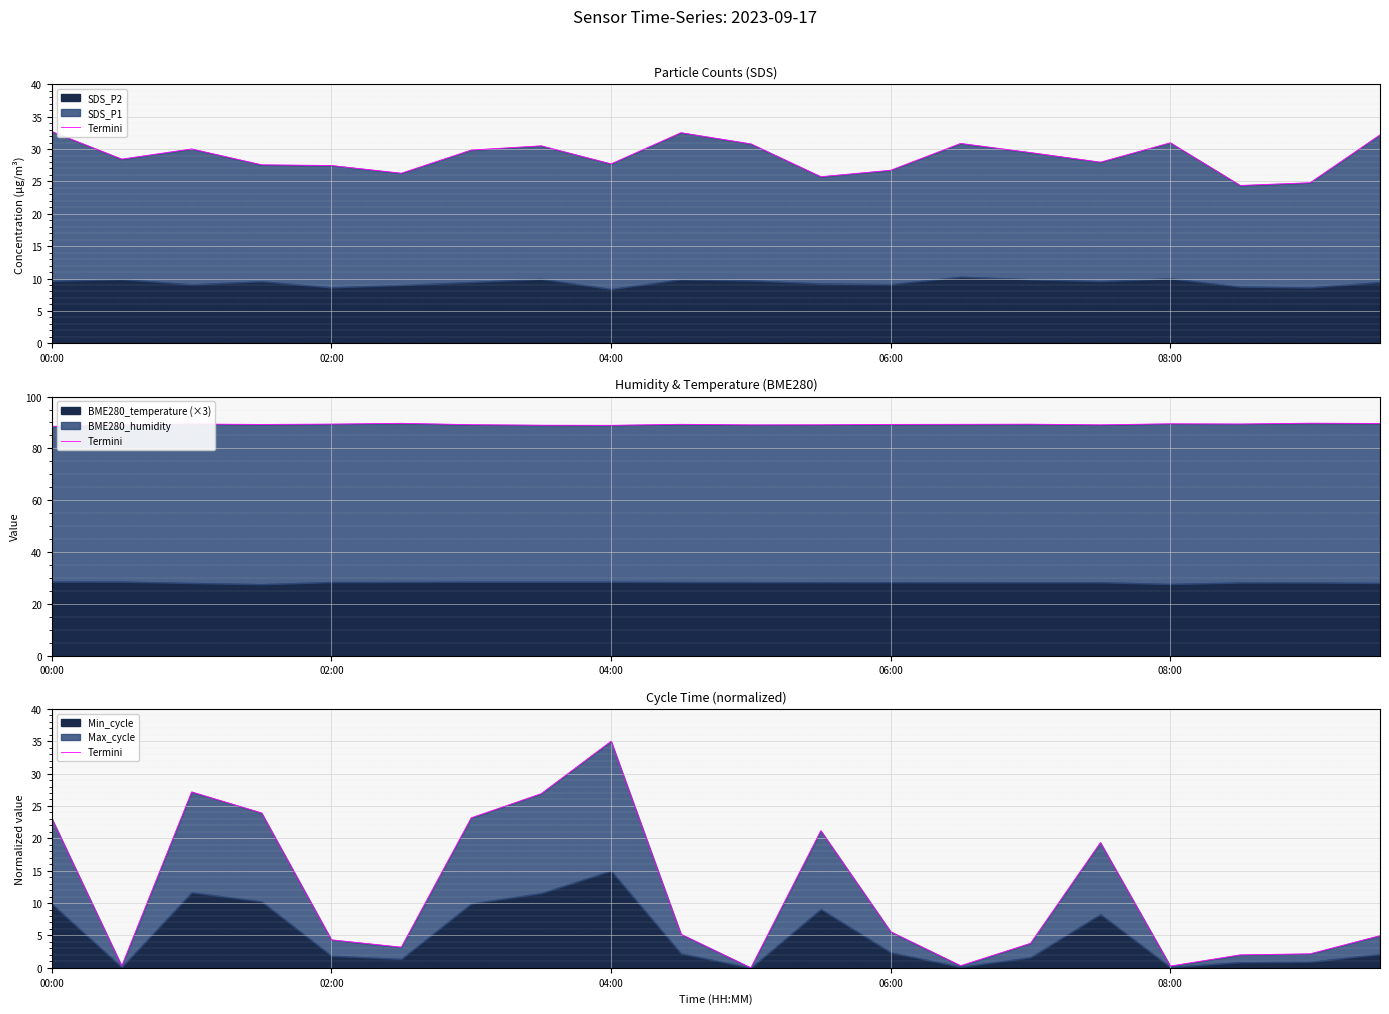

What is the average value?

11.6